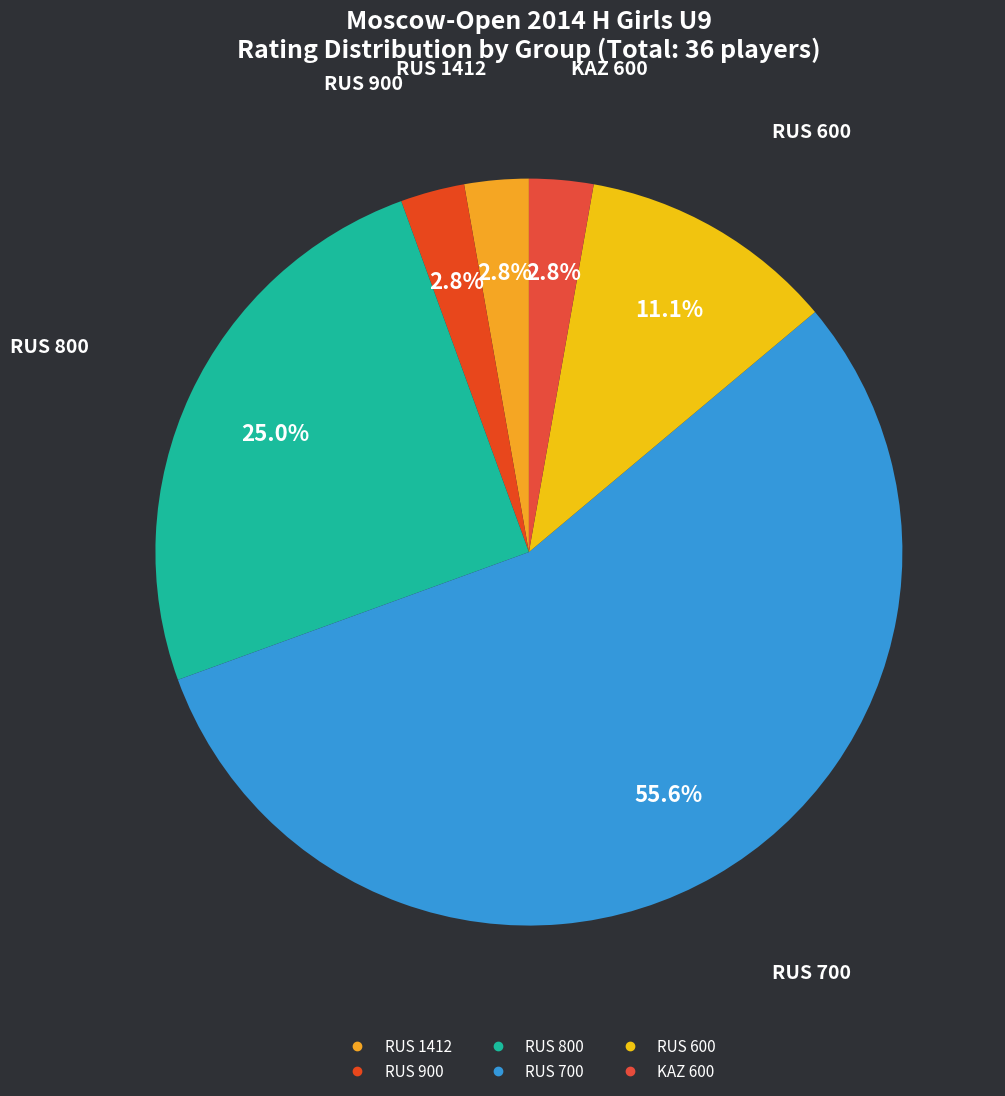

To the nearest percent, what percentage of the pie is KAZ 600?

3%